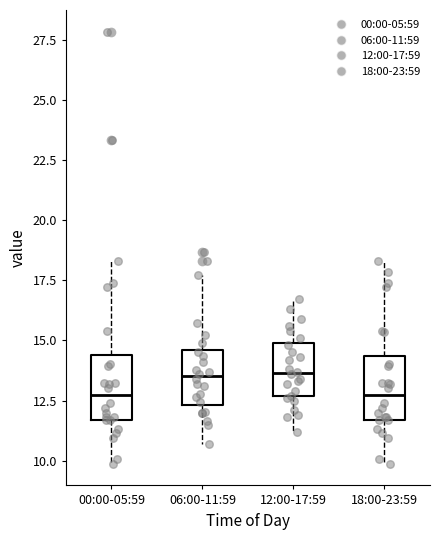

Where does the median line of the box for 18:00-23:59 sit on the y-axis? The values are not printed on the chart, so give them approximately, as read against the axis.

12.5